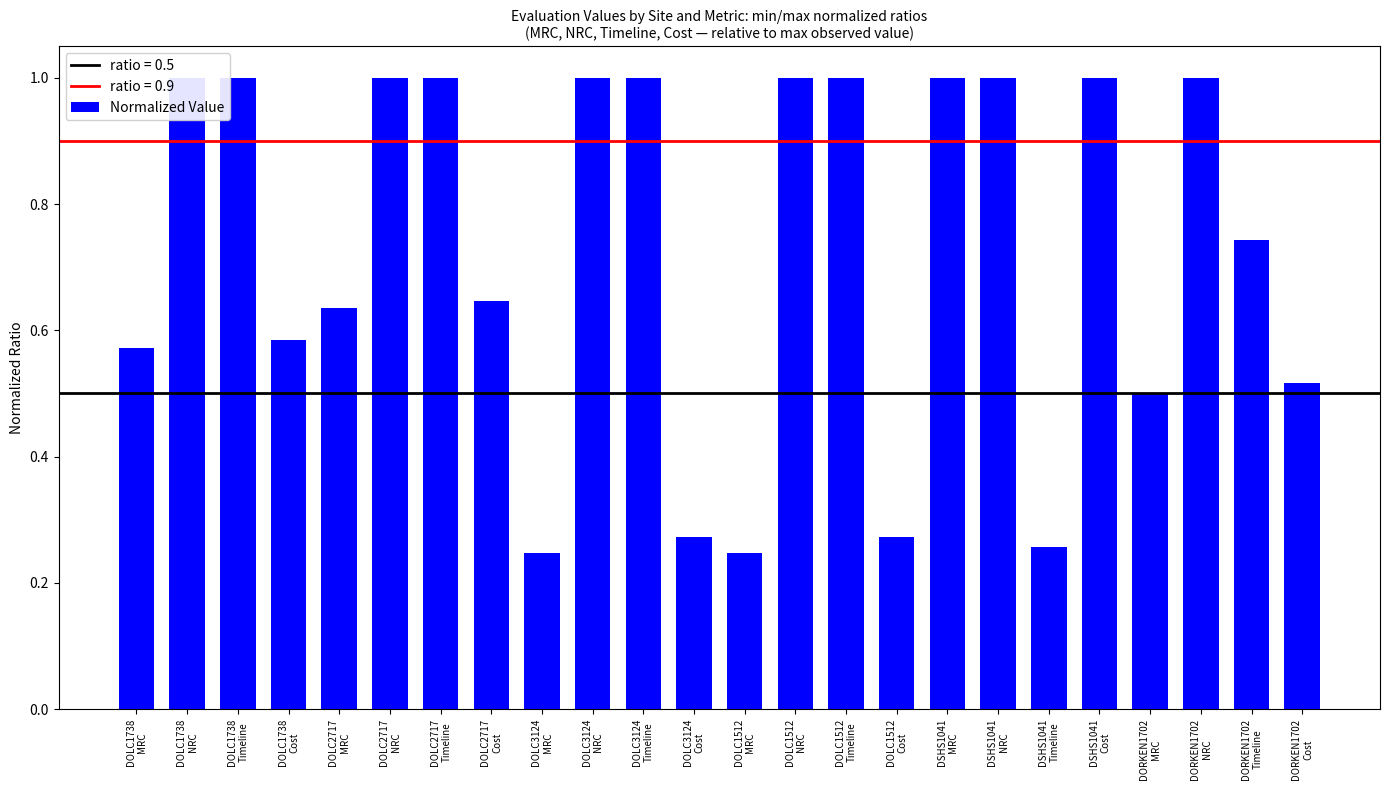

Are the bars grouped side by side (vs. stacked)?

No